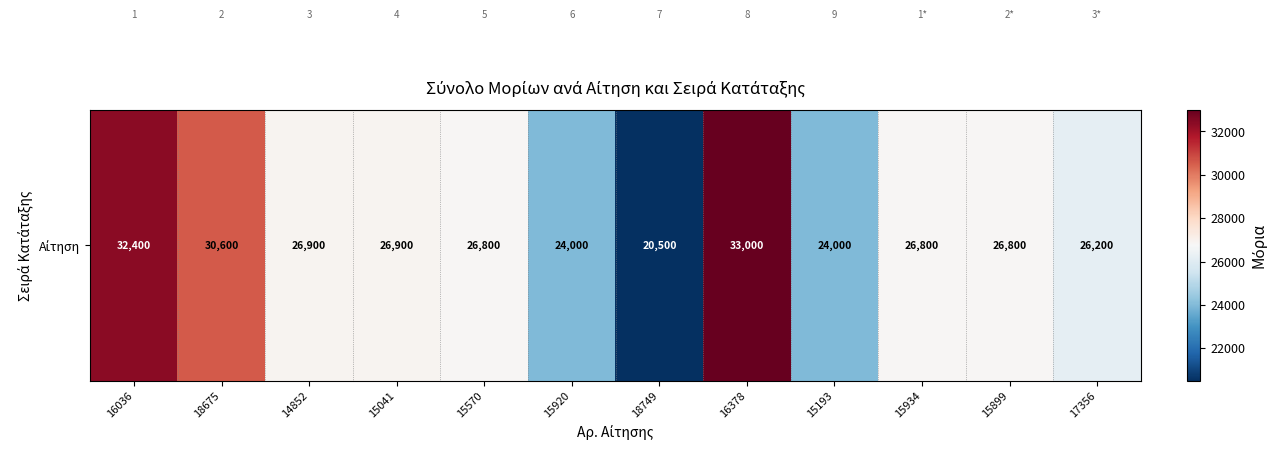

At which label does the data first exceed 26800?

16036